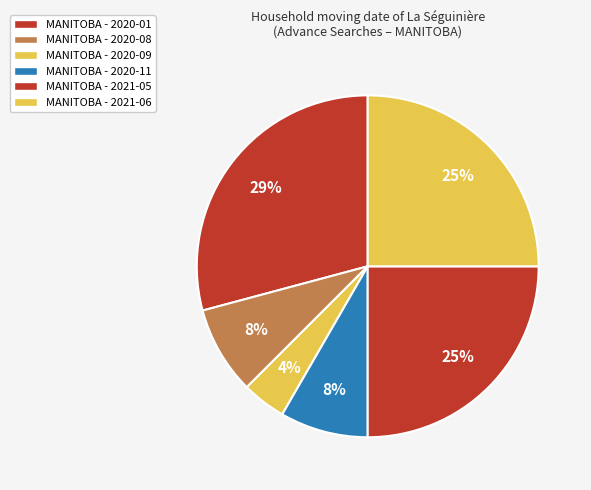

How many segments does this pie chart have?

6